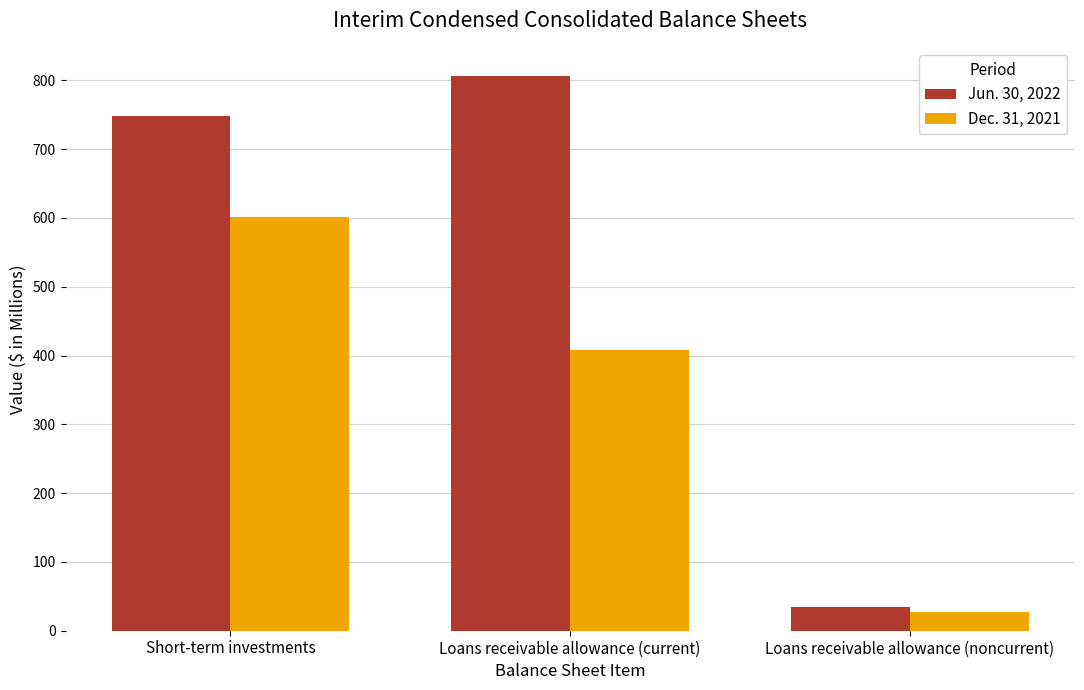

How many data points in Dec. 31, 2021 are less than 408?

1